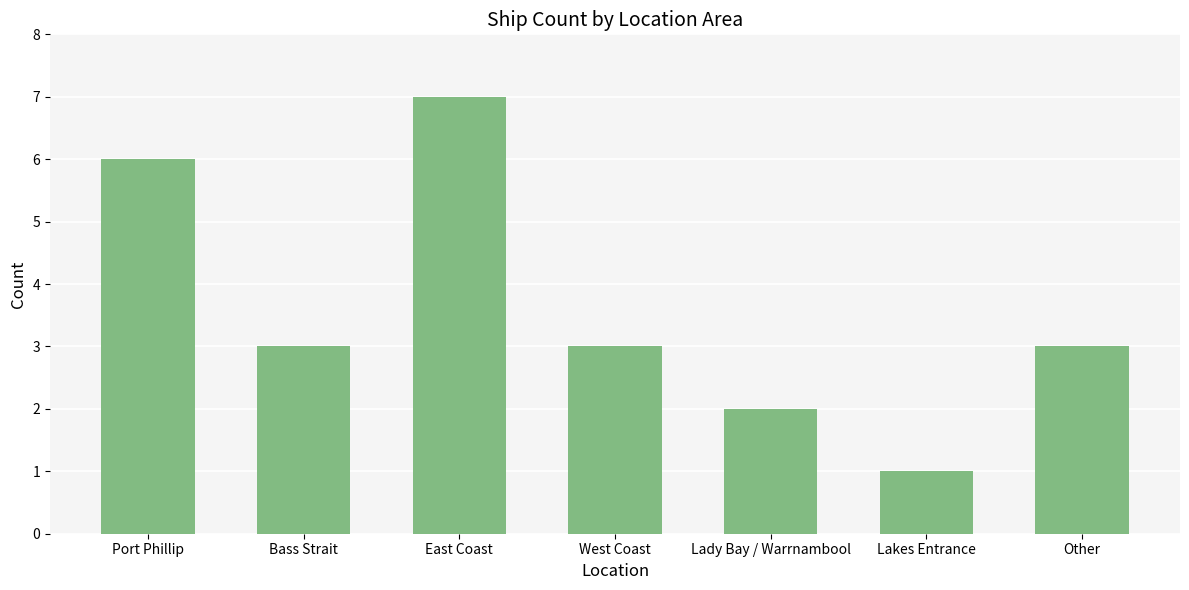

How many values are between 2 and 6?

5